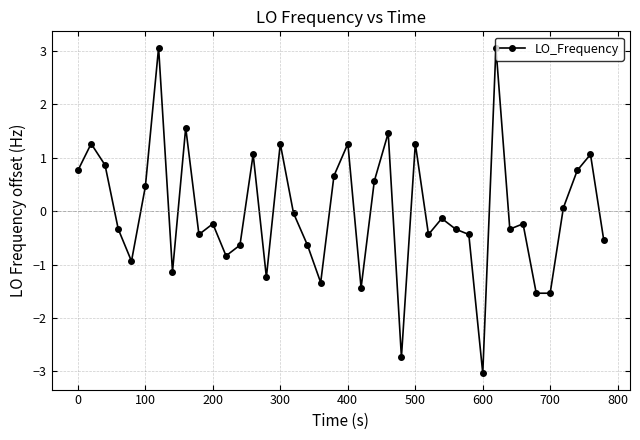

How many categories are shown in the chart?

40